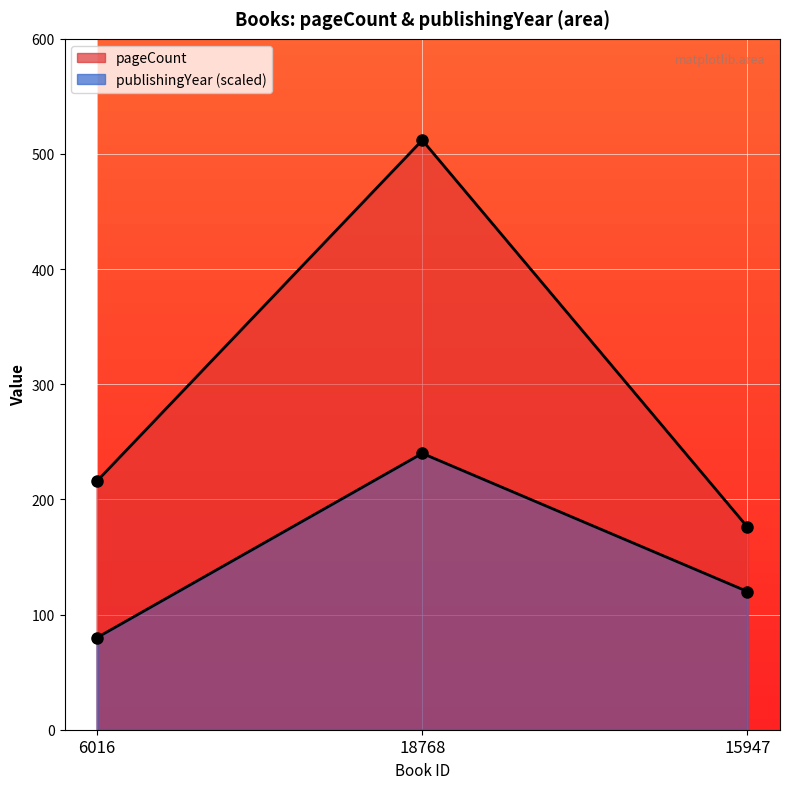

True or false: publishingYear has a value of 80 at 6016.

True